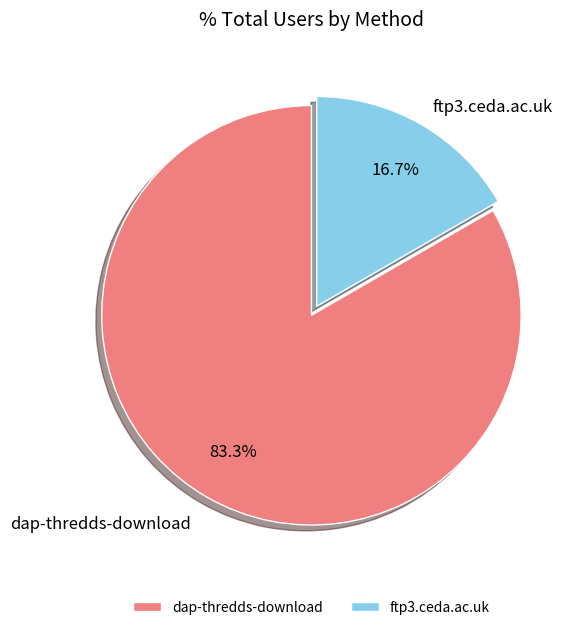

How many slices are in this pie chart?

2